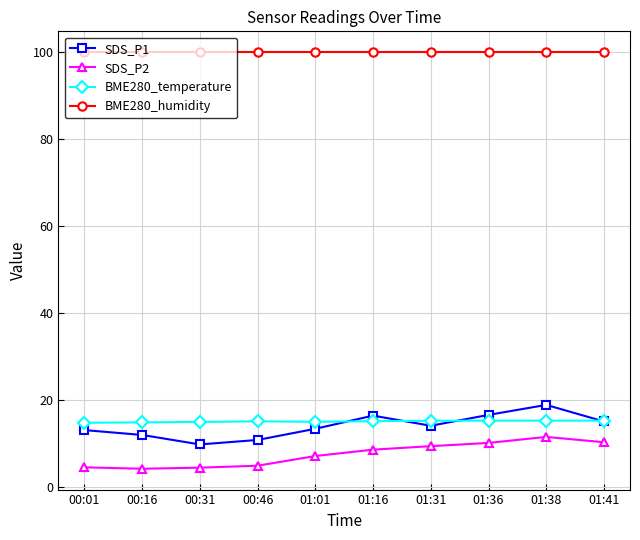

What is the total value across all series at 00:01?

132.1